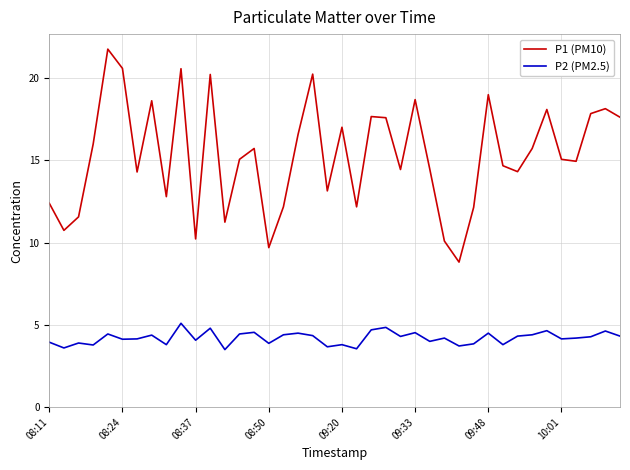

List the series in order of their peak value, lowest first.

P2 (PM2.5), P1 (PM10)